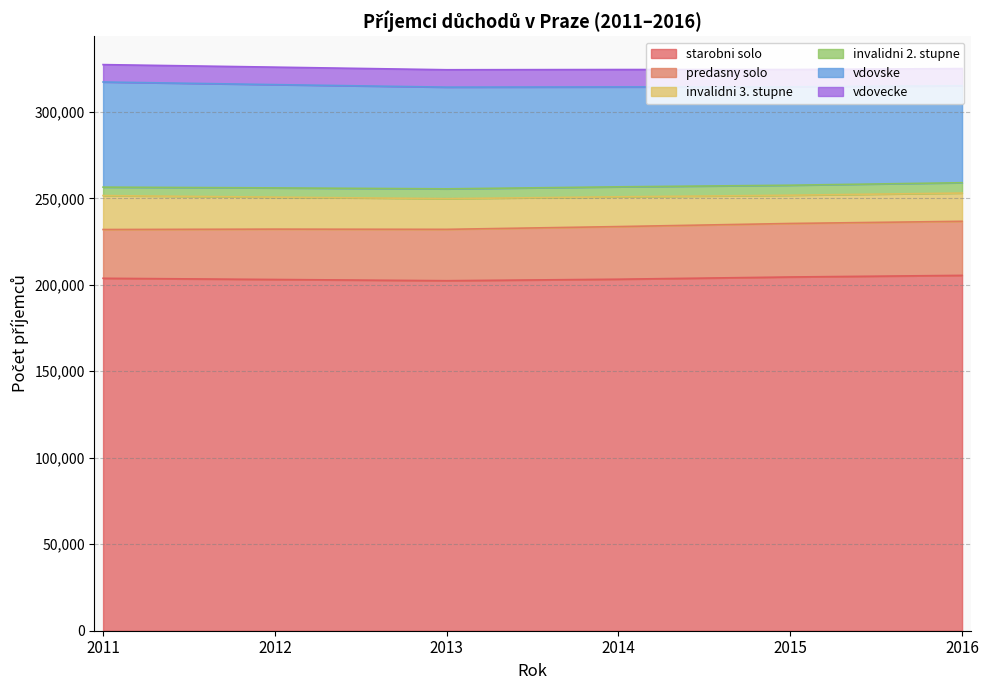

What is the value of the predasny solo point at the 3rd from the left?

29699